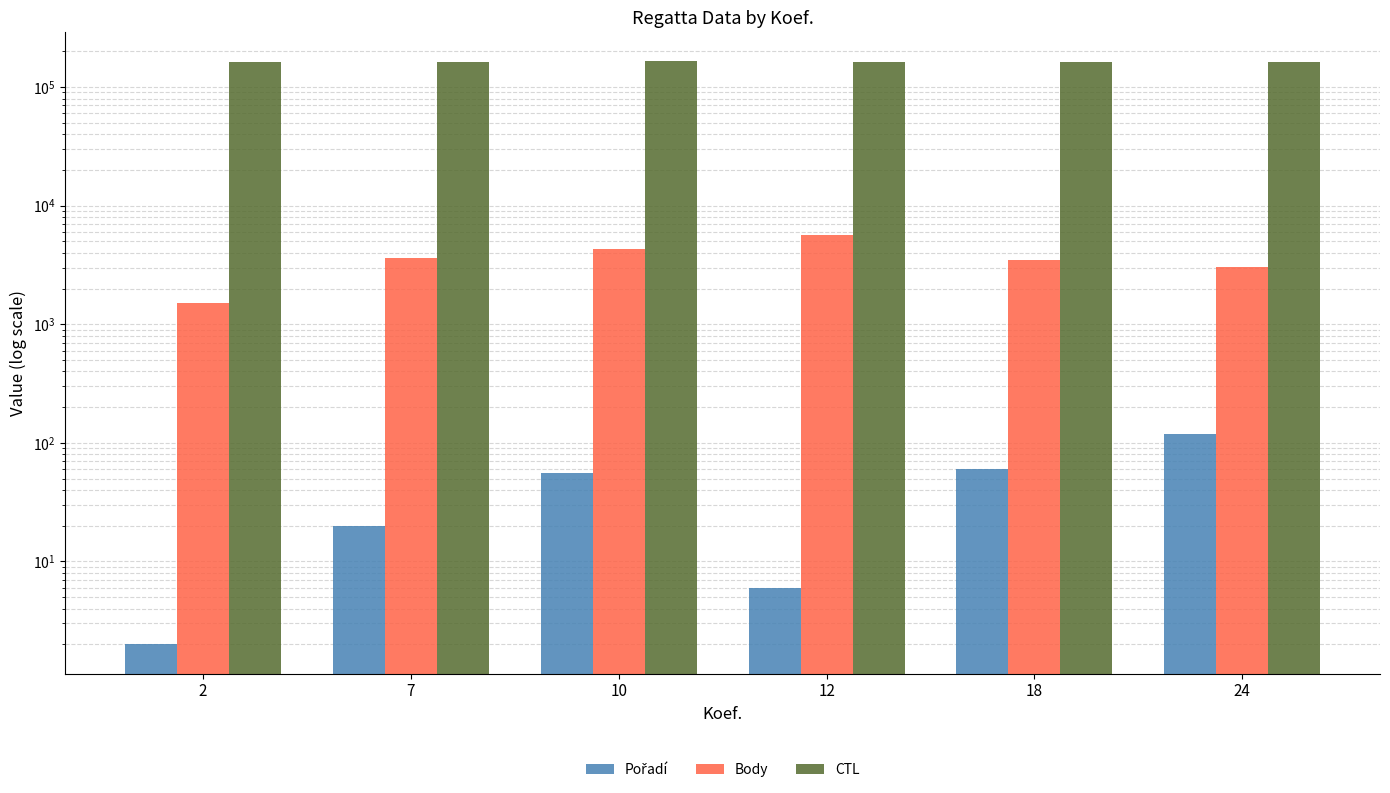

Does the chart contain stacked bars?

No